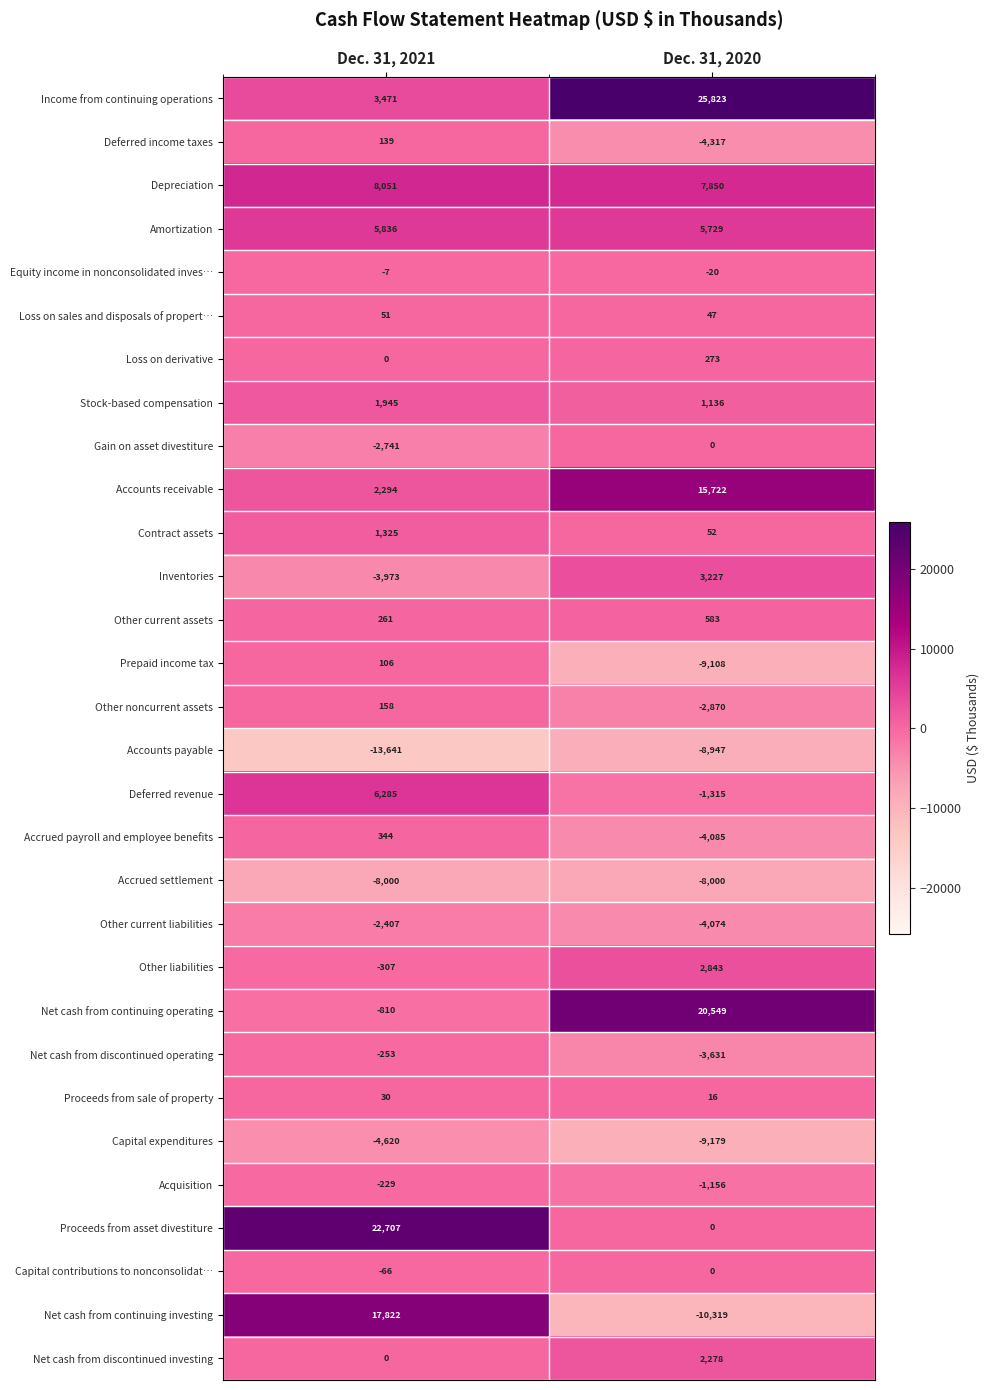

What is the difference between the maximum and minimum values in the Other current liabilities series?

1667